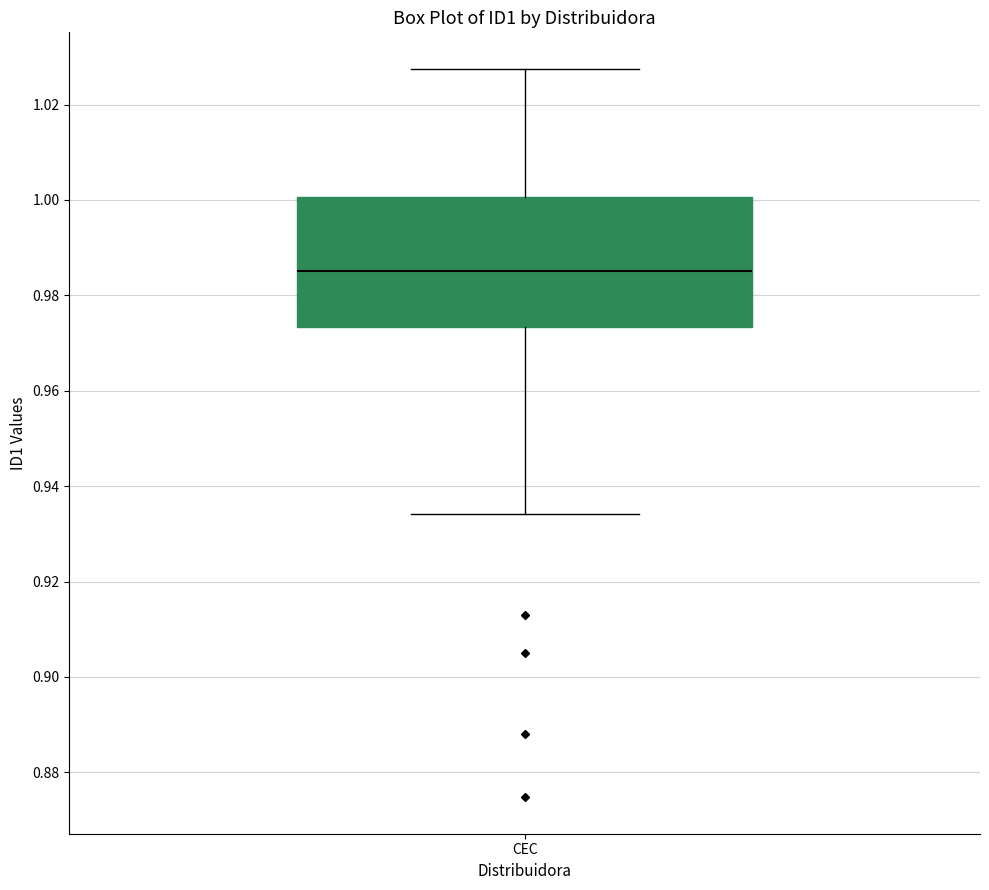

Read this box plot against the y-axis: the position of the median line, the range covered by the box, and the ends of both whiskers. The values are not printed on the chart, so give them approximately, as read against the axis.

median 0.986, box 0.974 to 1.000, whiskers 0.934 to 1.028